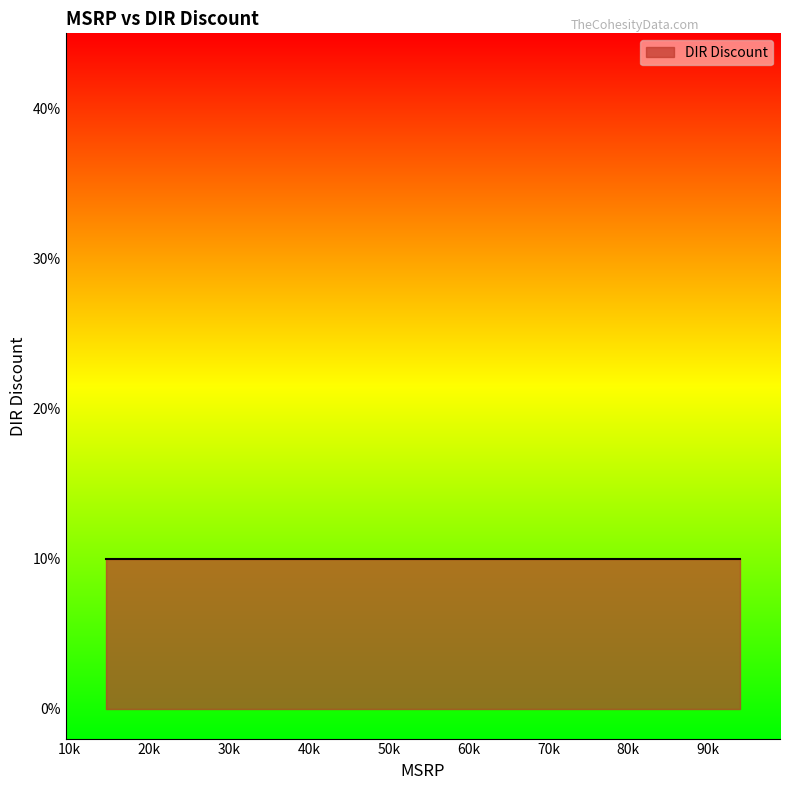

True or false: MSRP and DIR Discount cross at least once.

False